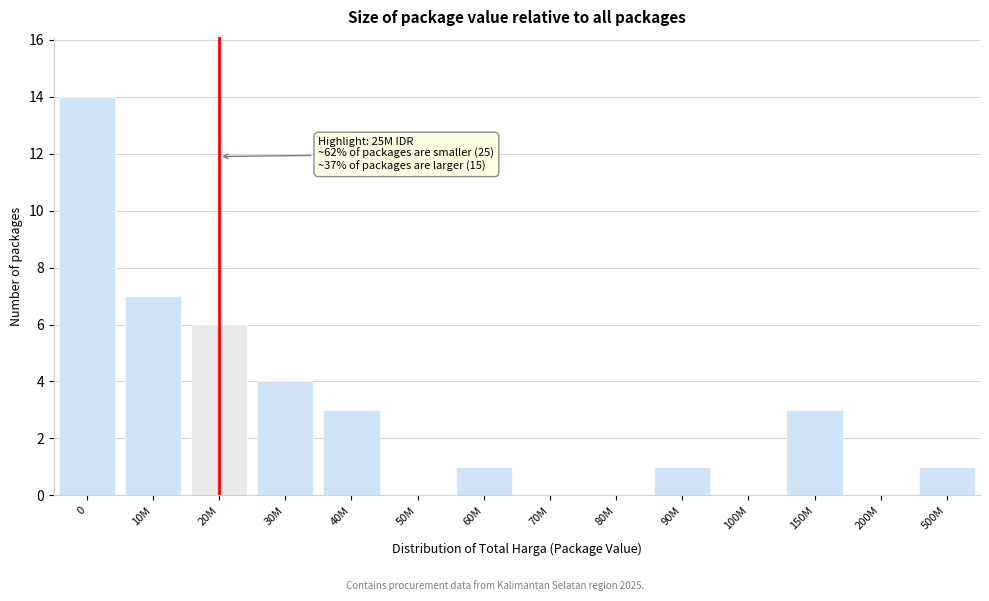

Reading left to right, what are all the values shown in this chart?

0=14	10M=7	20M=6	30M=4	40M=3	50M=0	60M=1	70M=0	80M=0	90M=1	100M=0	150M=3	200M=0	500M=1